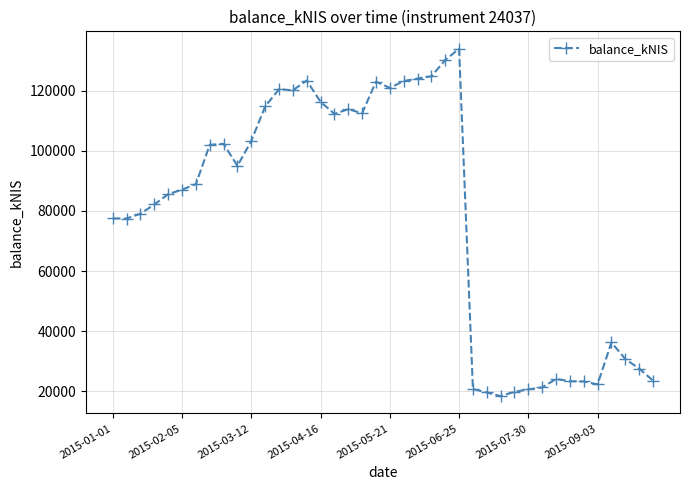

What is the greatest value displayed?

133962.8